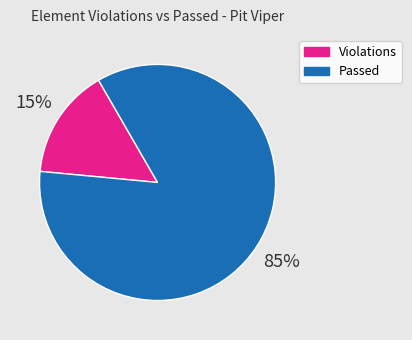

Does any single category account for the majority?

Yes